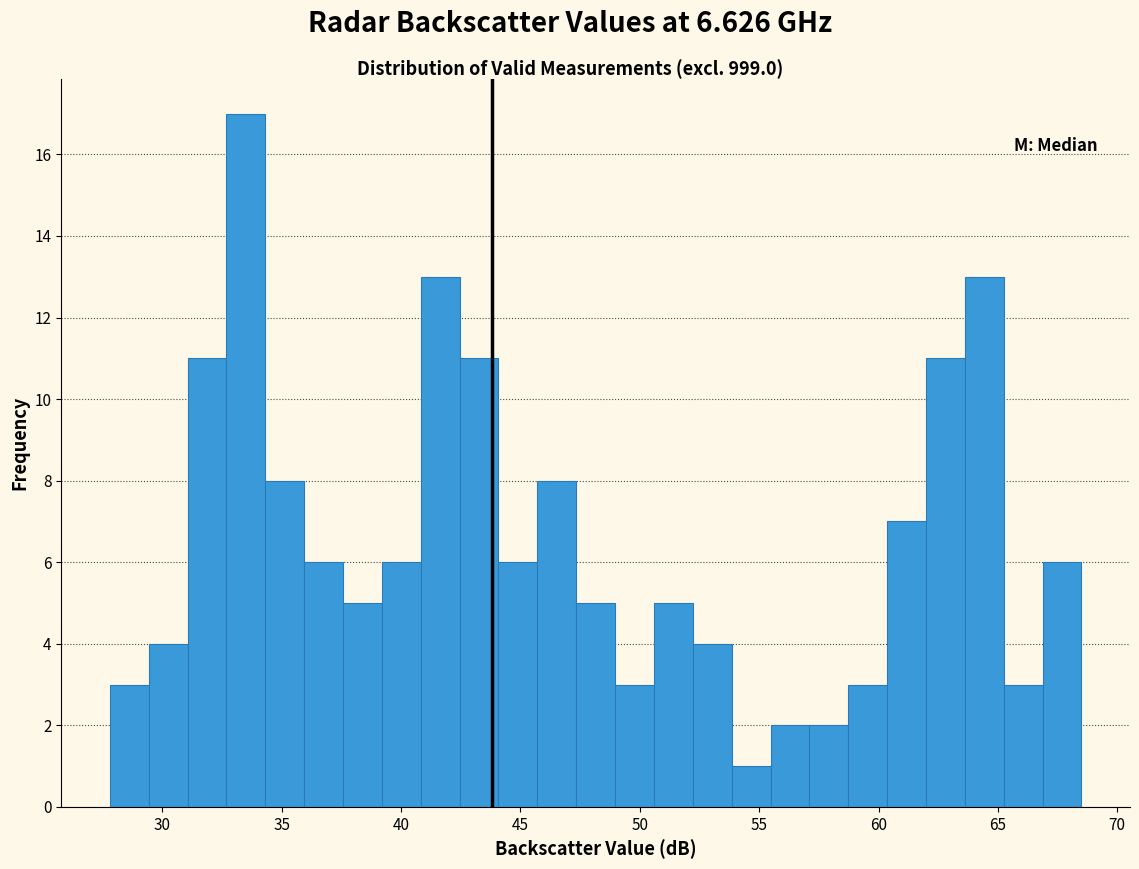

Around what value on the x-axis is the tallest bar? Give the approximate position of its centre, as read against the axis.

33.5